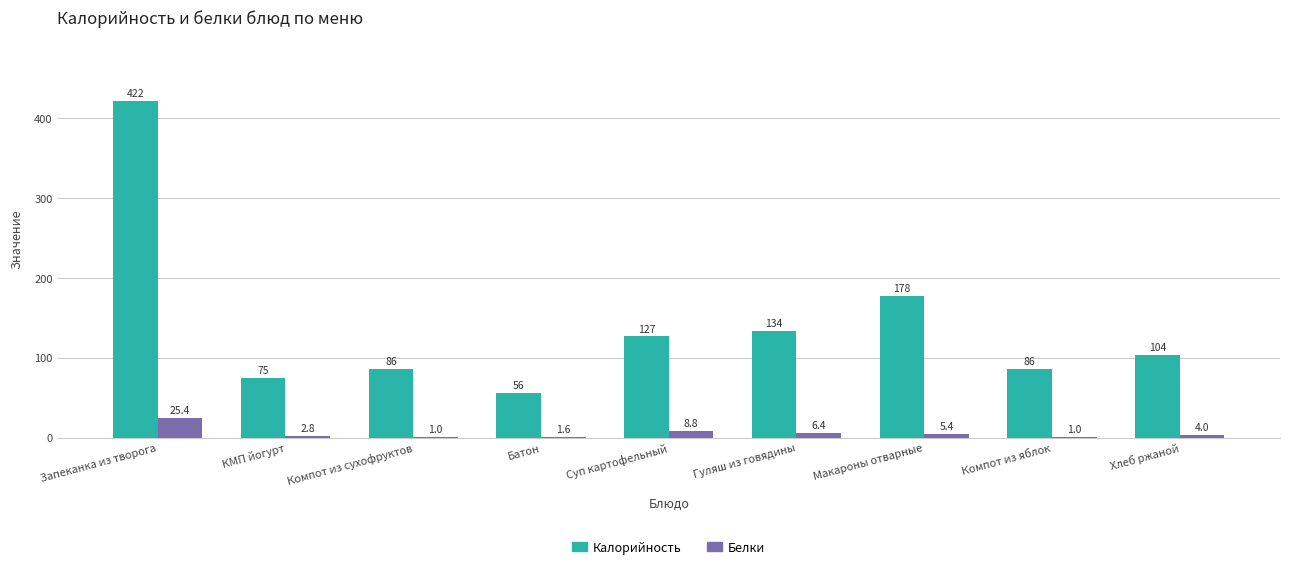

Reading right to left, extract all data points from this chart.

Калорийность: Хлеб ржаной=104.0	Компот из яблок=86.0	Макароны отварные=178.0	Гуляш из говядины=134.0	Суп картофельный=127.0	Батон=56.0	Компот из сухофруктов=86.0	КМП йогурт=75.0	Запеканка из творога=422.0
Белки: Хлеб ржаной=4.0	Компот из яблок=1.0	Макароны отварные=5.4	Гуляш из говядины=6.4	Суп картофельный=8.8	Батон=1.6	Компот из сухофруктов=1.0	КМП йогурт=2.8	Запеканка из творога=25.4